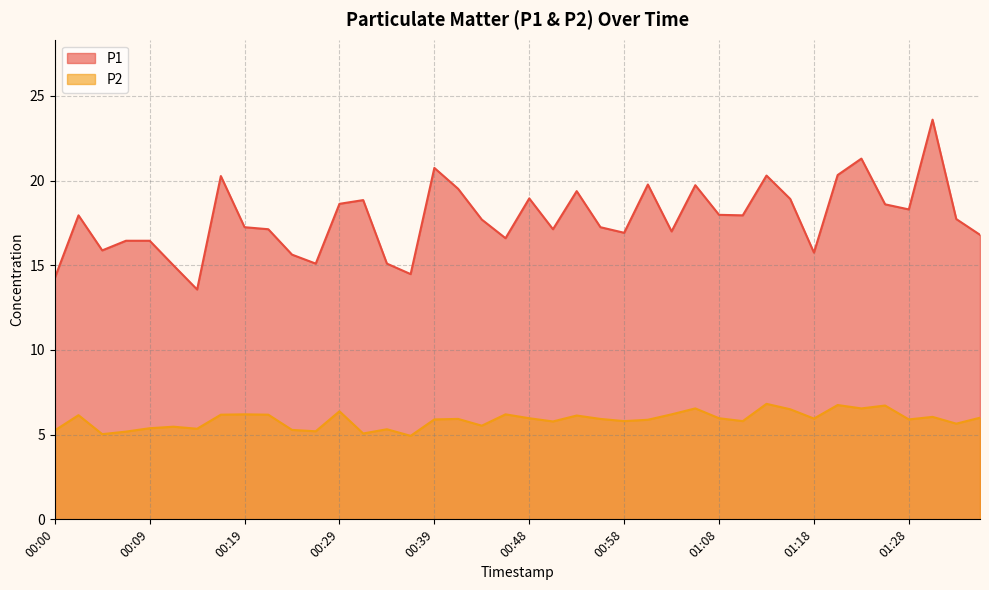

What is the sum of all P1 values?

710.2